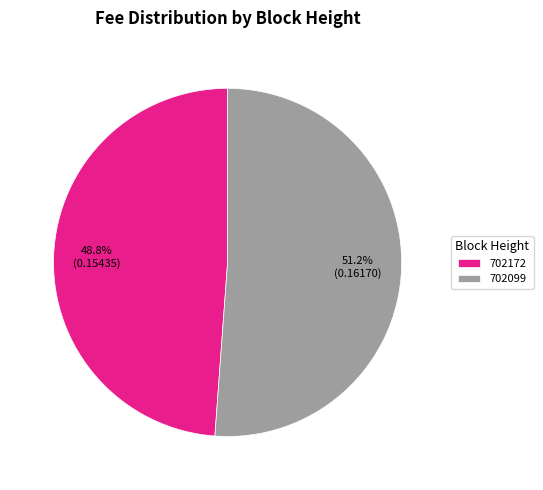

What is the largest slice in the pie chart?

702099